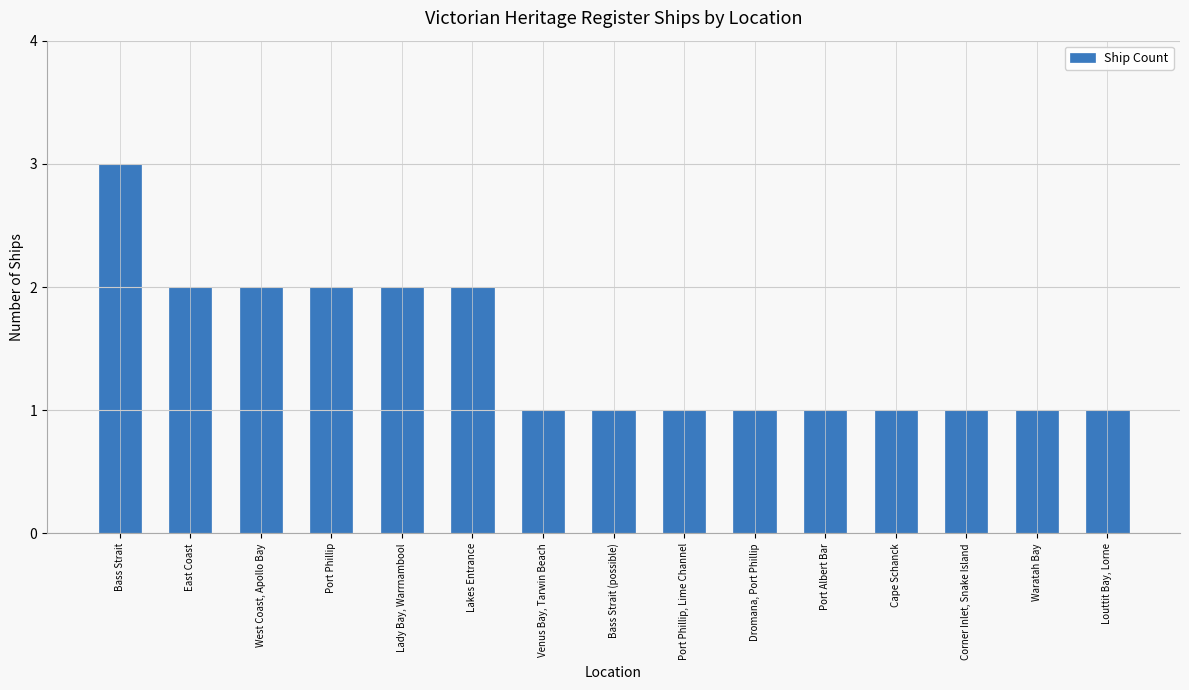

The value at Louttit Bay, Lorne is 1. True or false?

True